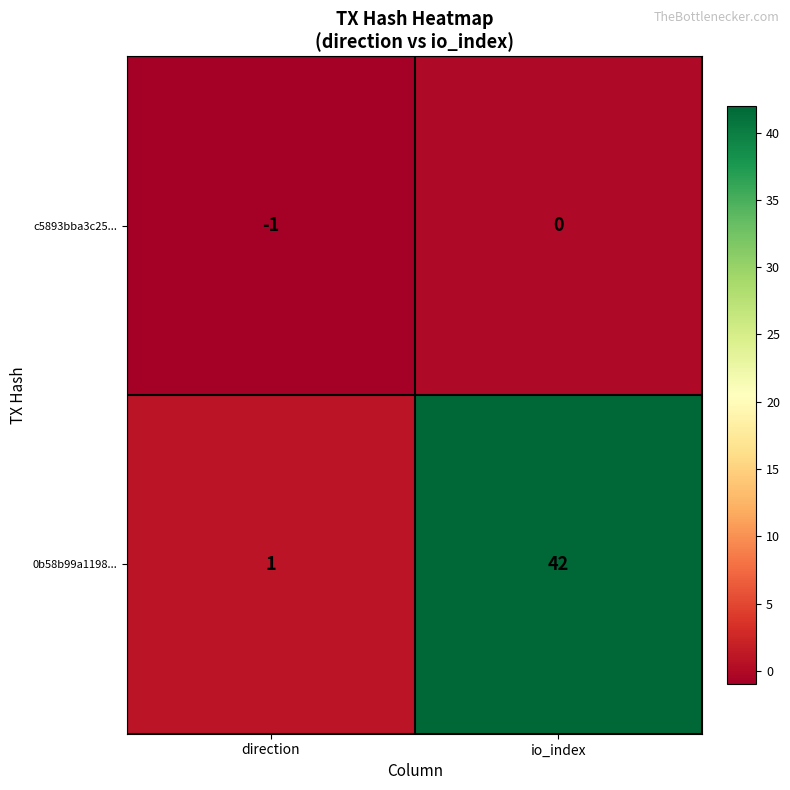

Is the value of c5893bba3c25... at direction greater than the value of 0b58b99a1198... at direction?

No